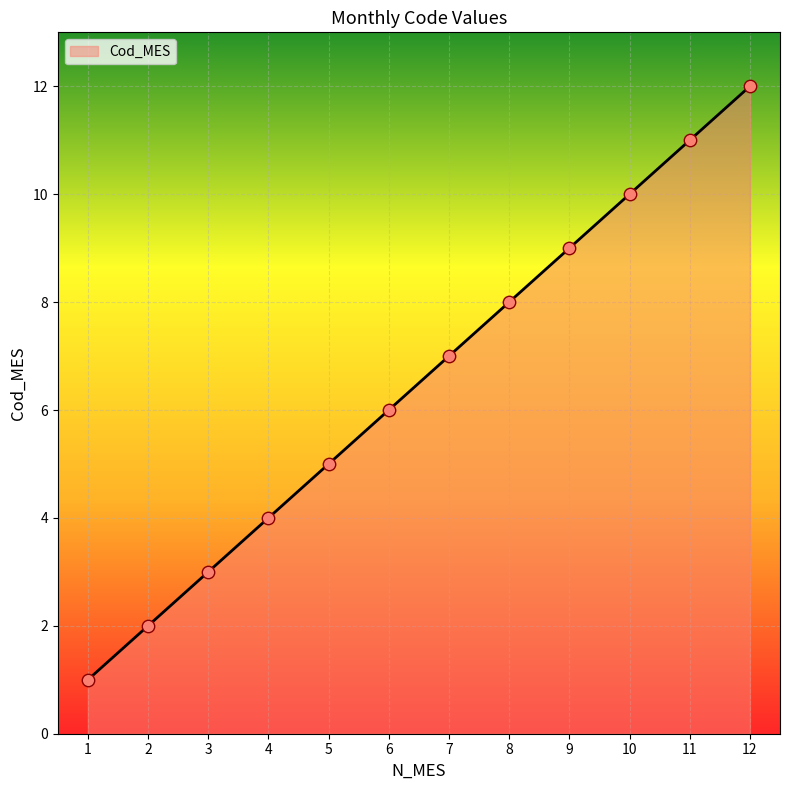

What is the ratio of the value at 4 to the value at 10?

0.4